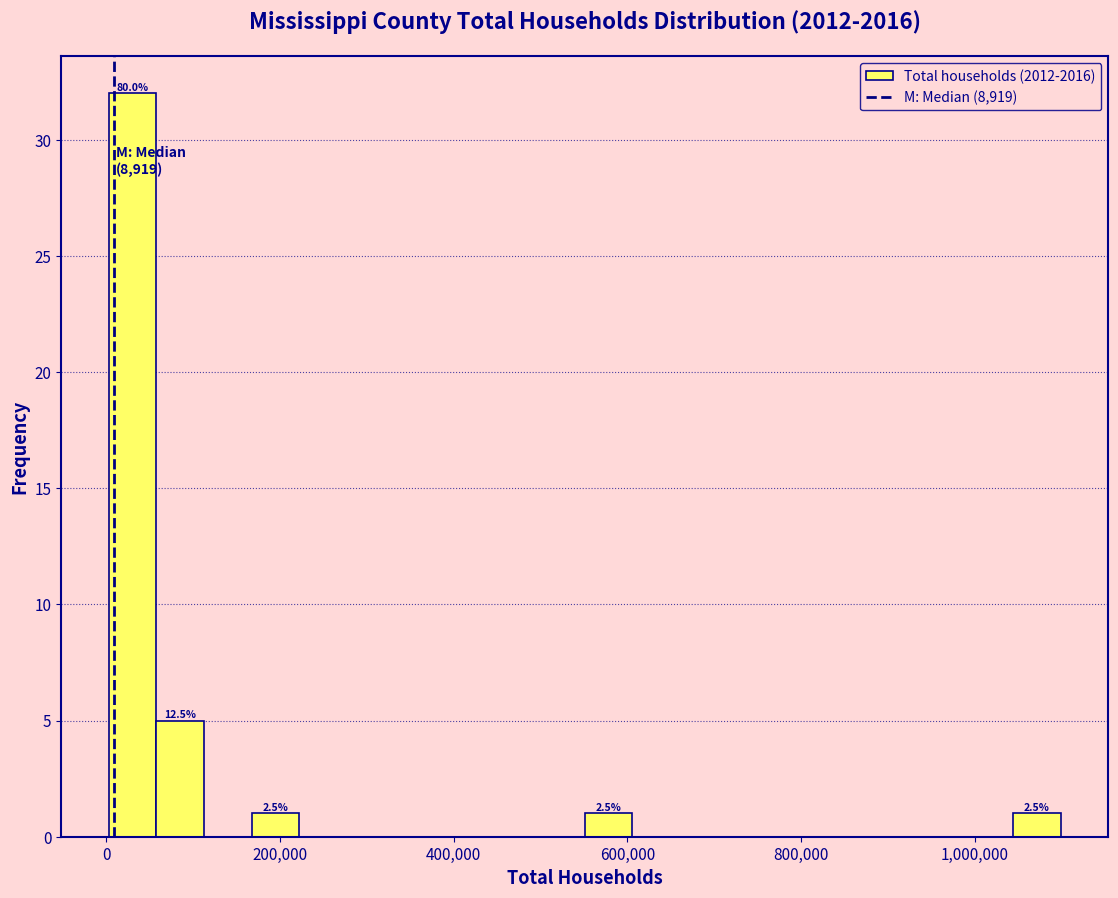

Around what value on the x-axis is the tallest bar? Give the approximate position of its centre, as read against the axis.

40000